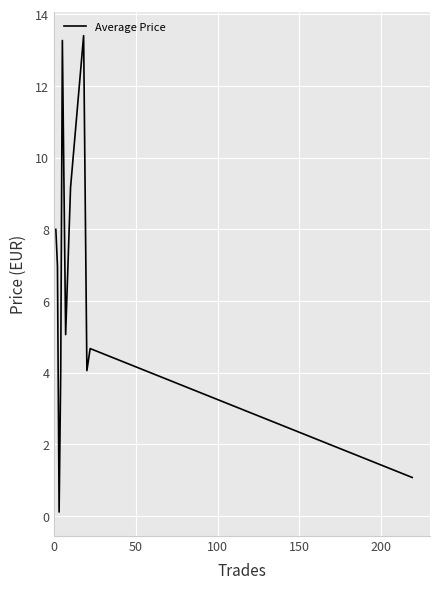

What is the sum of all values?

69.8